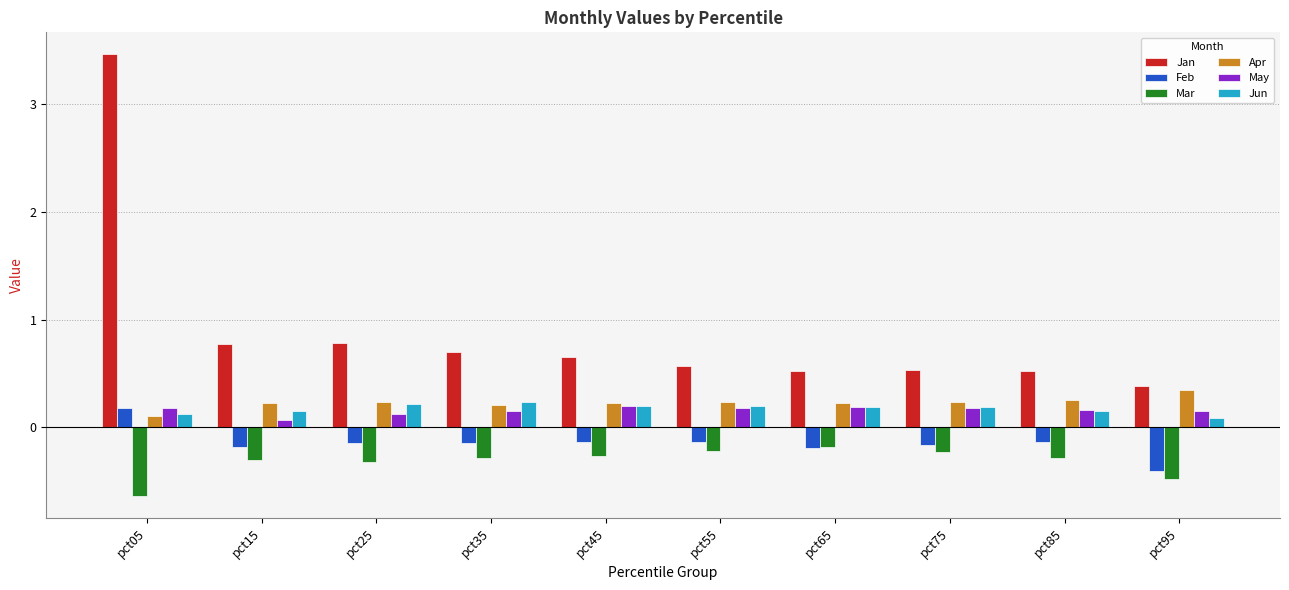

Which series has the largest range (max minus min)?

Jan